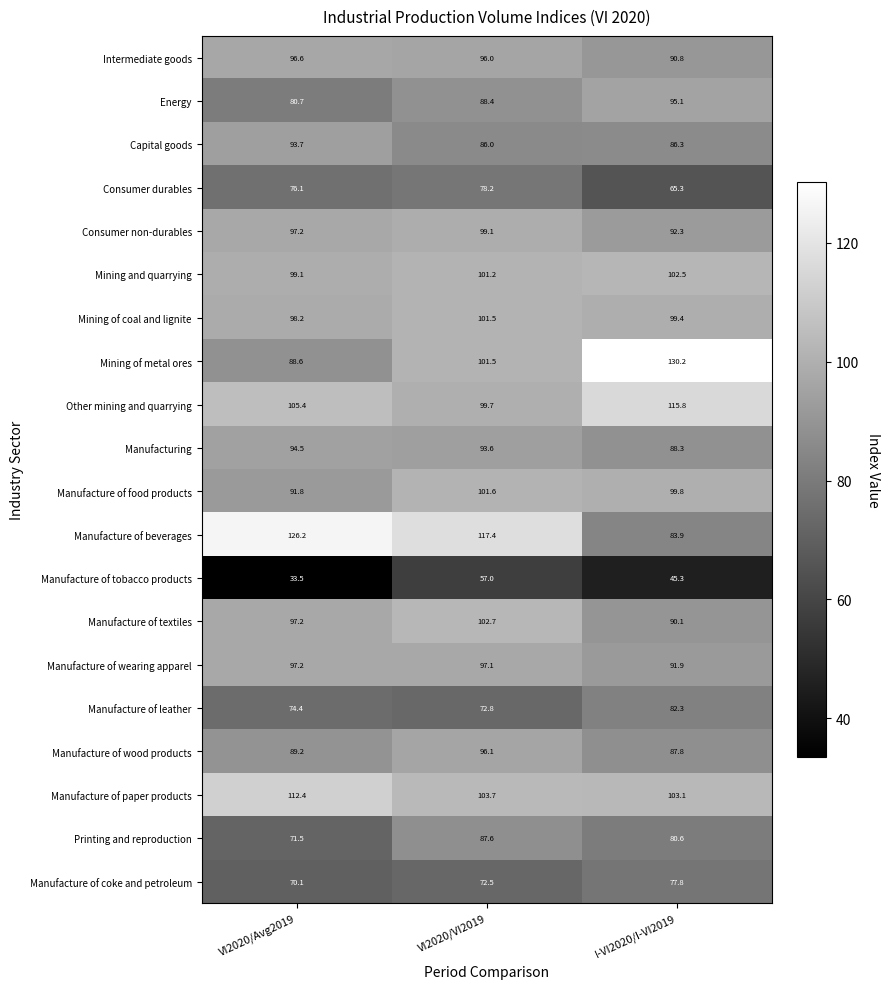

Where does the Manufacture of coke and petroleum series first go above 72?

VI2020/VI2019